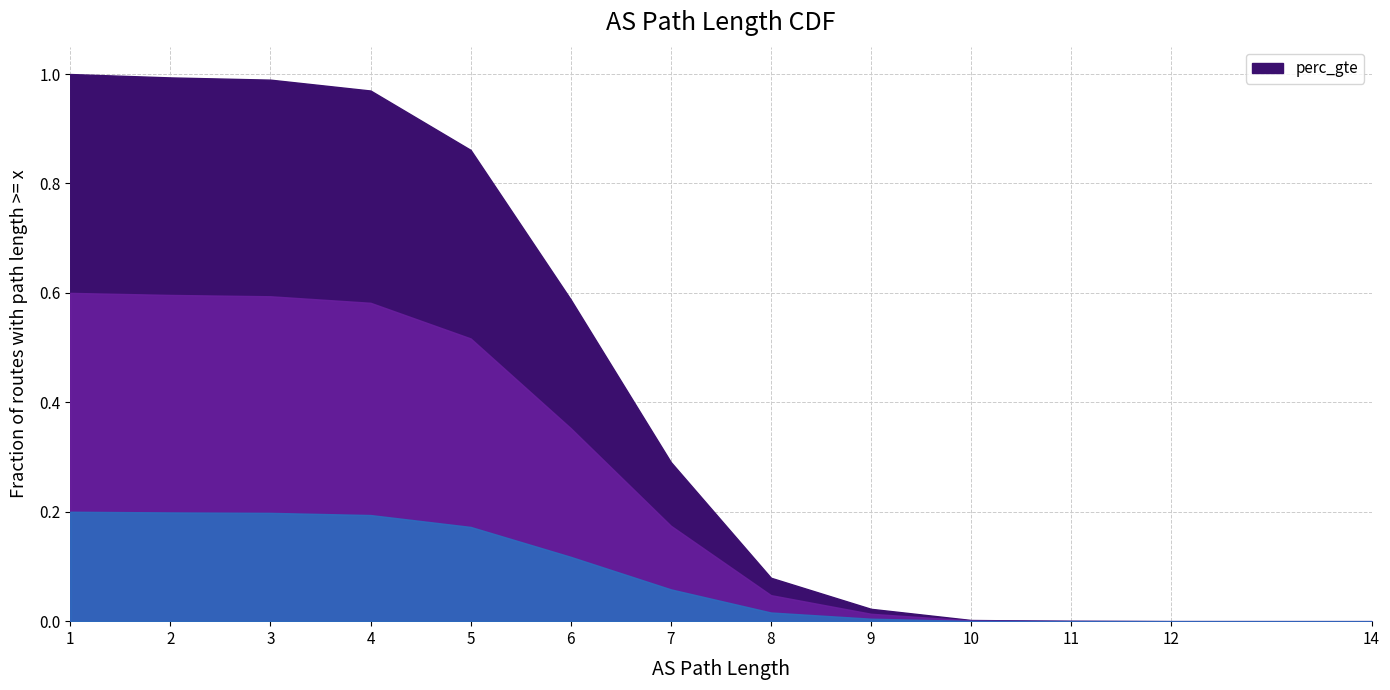

What is the greatest value displayed?

1.0